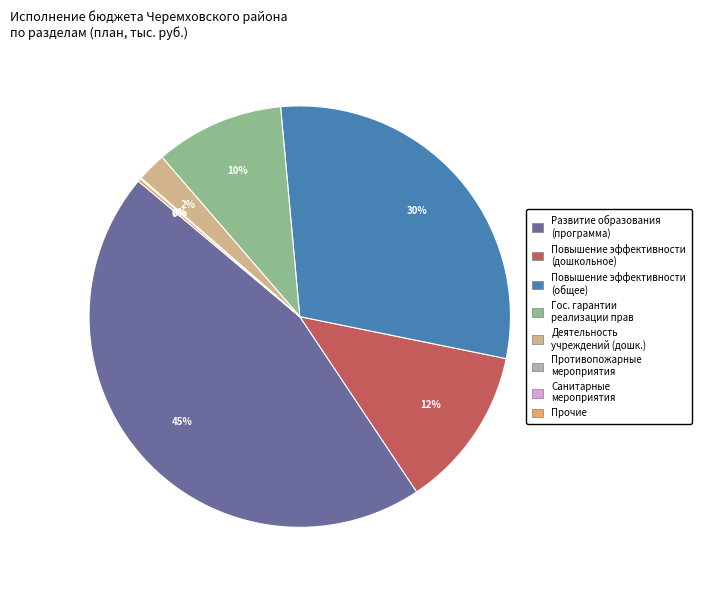

To the nearest percent, what is the average slice percentage?

12%